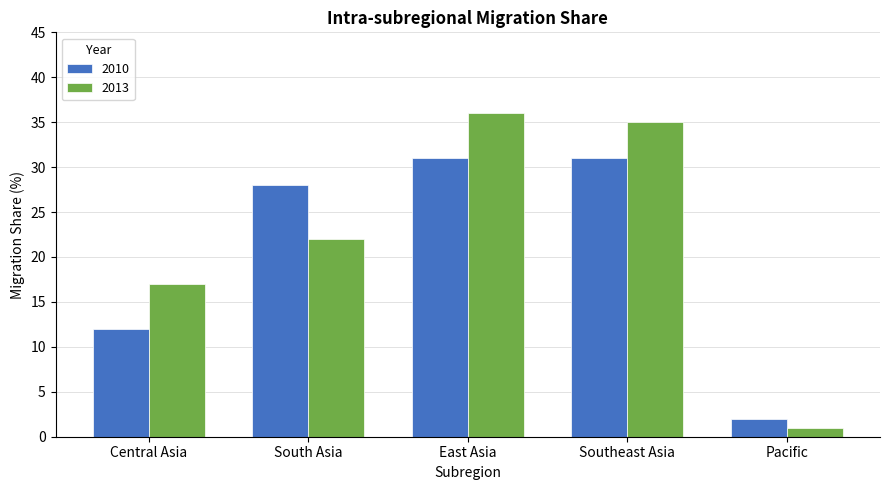

What is the label of the 1st bar from the left?

Central Asia